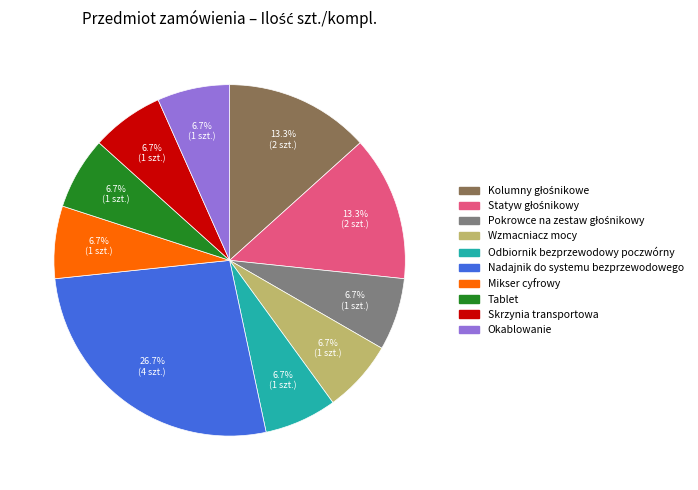

What percentage is the Okablowanie slice, to the nearest percent?

7%